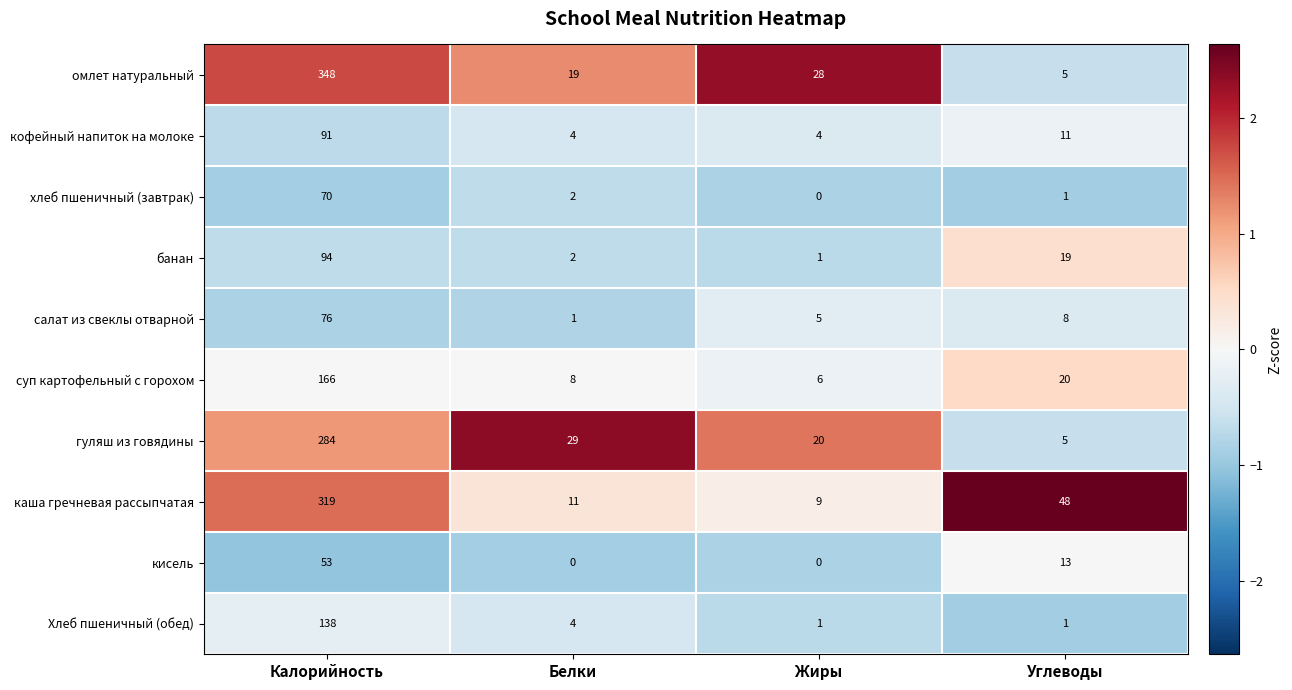

What is the spread (max minus min) of values at Белки?

29